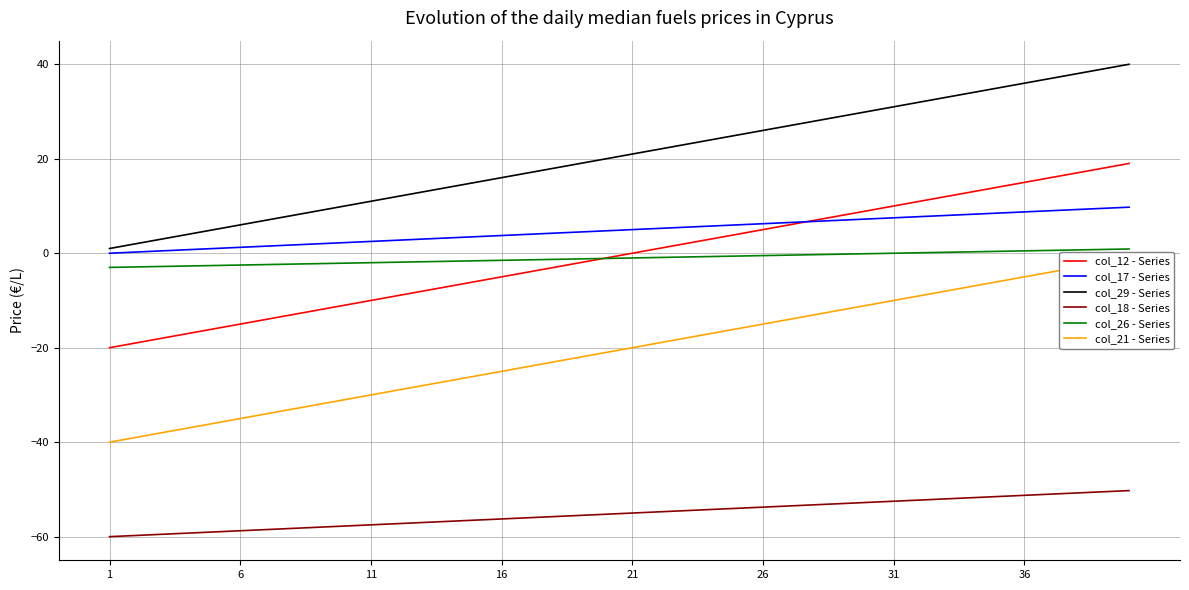

True or false: col_12 - Series has a value of -14.9 at 11.

False